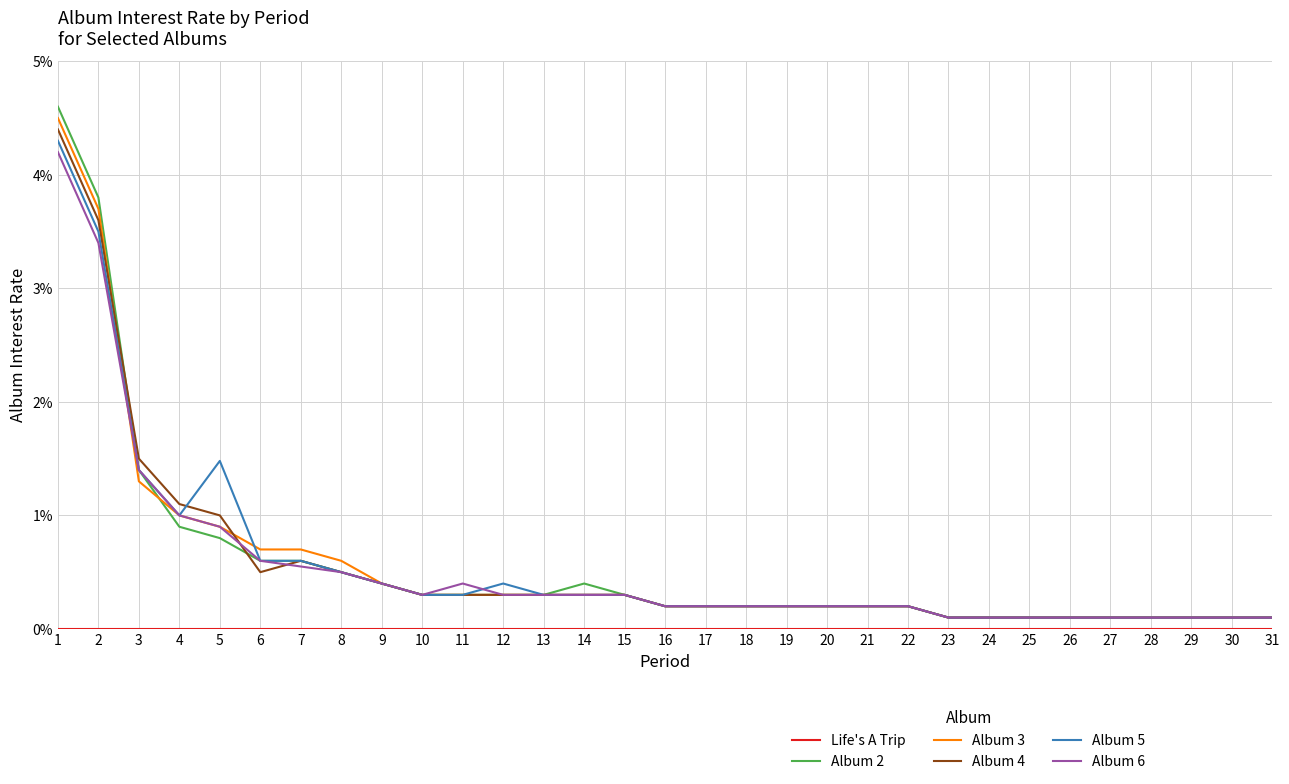

Rank the categories by Album 3 value from lowest to highest.

23, 24, 25, 26, 27, 28, 29, 30, 31, 16, 17, 18, 19, 20, 21, 22, 10, 11, 12, 13, 14, 15, 9, 8, 6, 7, 5, 4, 3, 2, 1